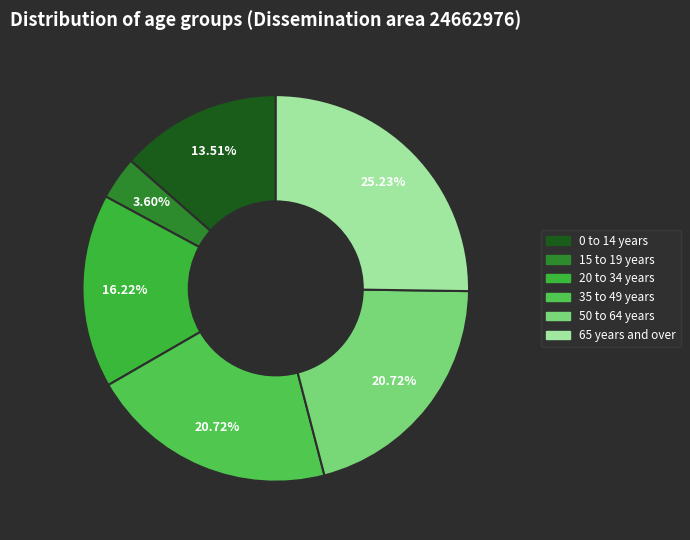

How many slices are in this pie chart?

6